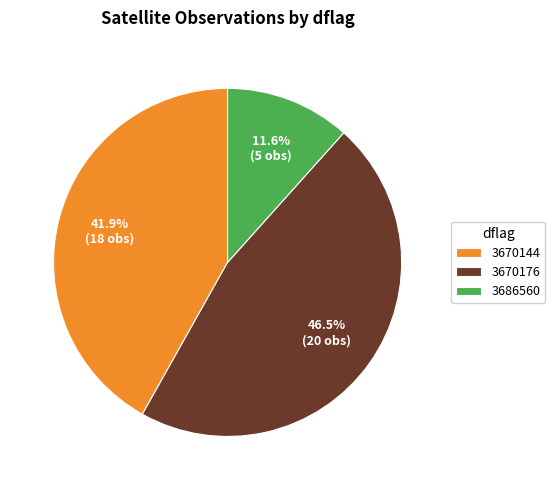

Combined, do 3670176 and 3686560 account for over 50%?

Yes